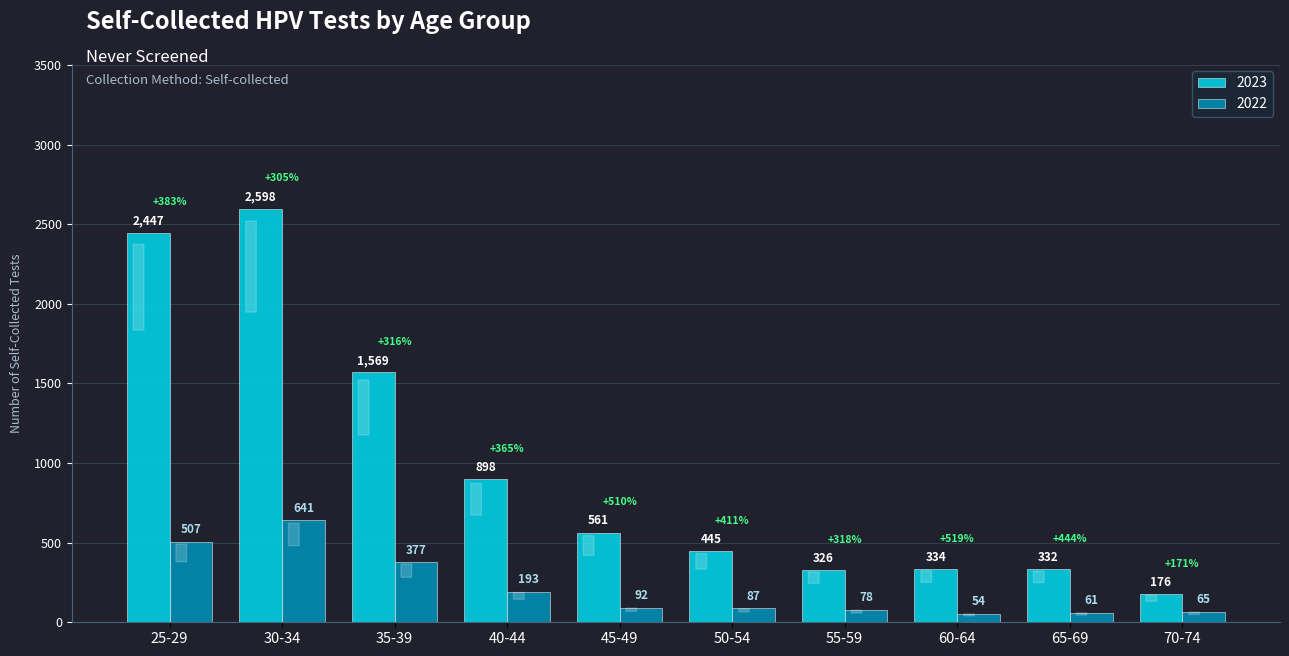

What is the label of the 2nd bar from the right?

65-69